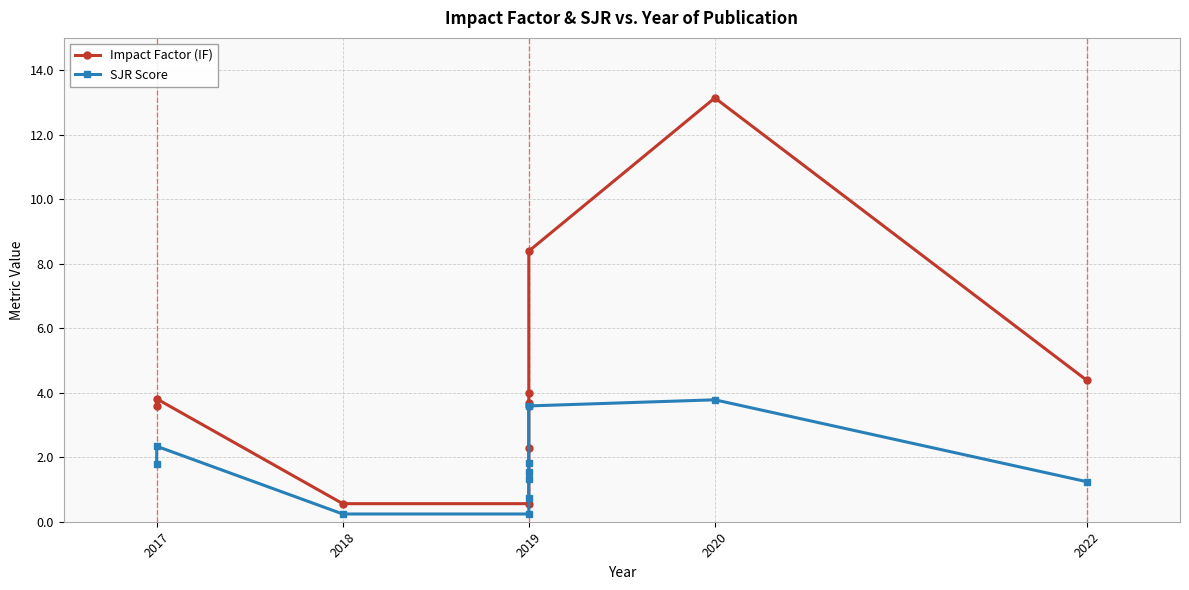

True or false: SJR Score has a value of 0.5 at 2017.

False